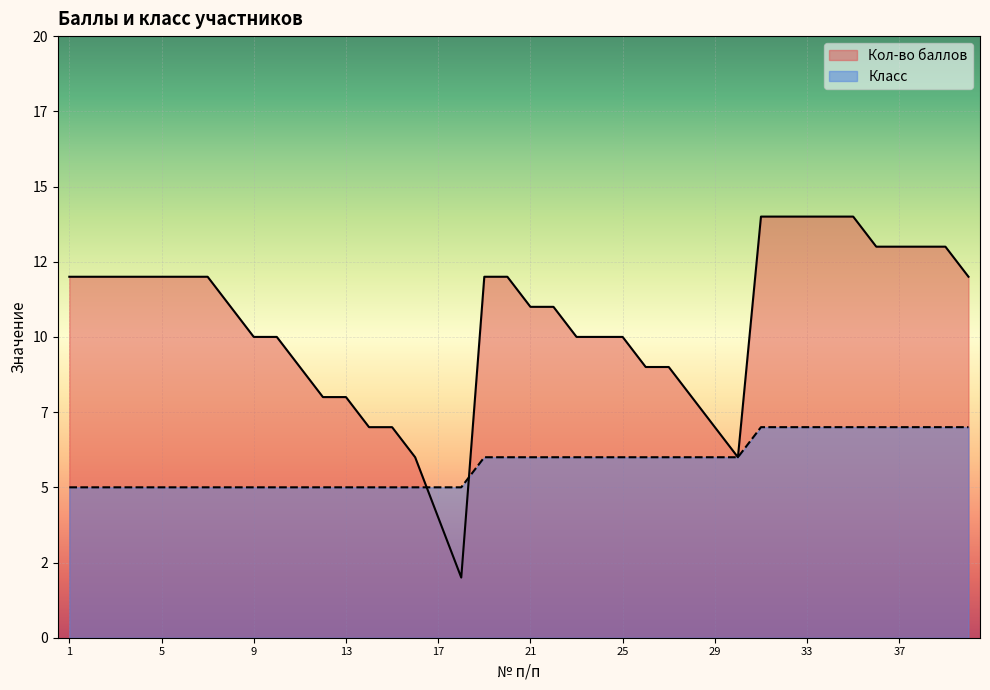

What is the total value across all series at 28?

14